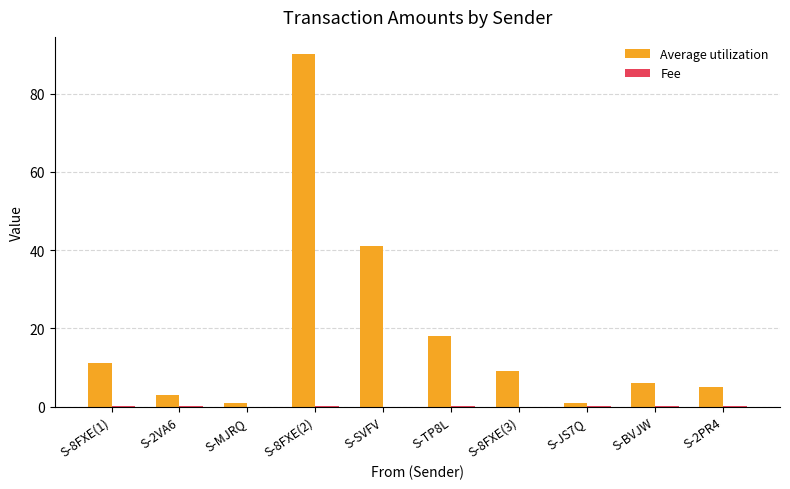

What is the greatest value displayed?

90.0